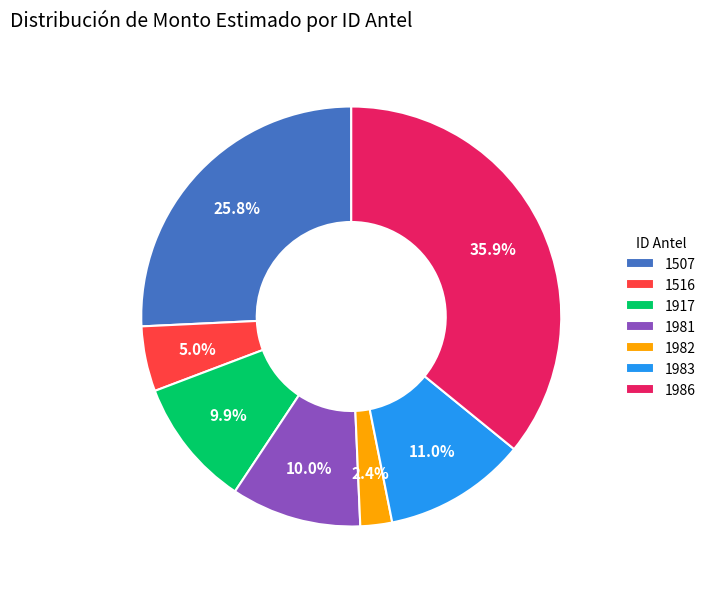

How many slices are in this pie chart?

7